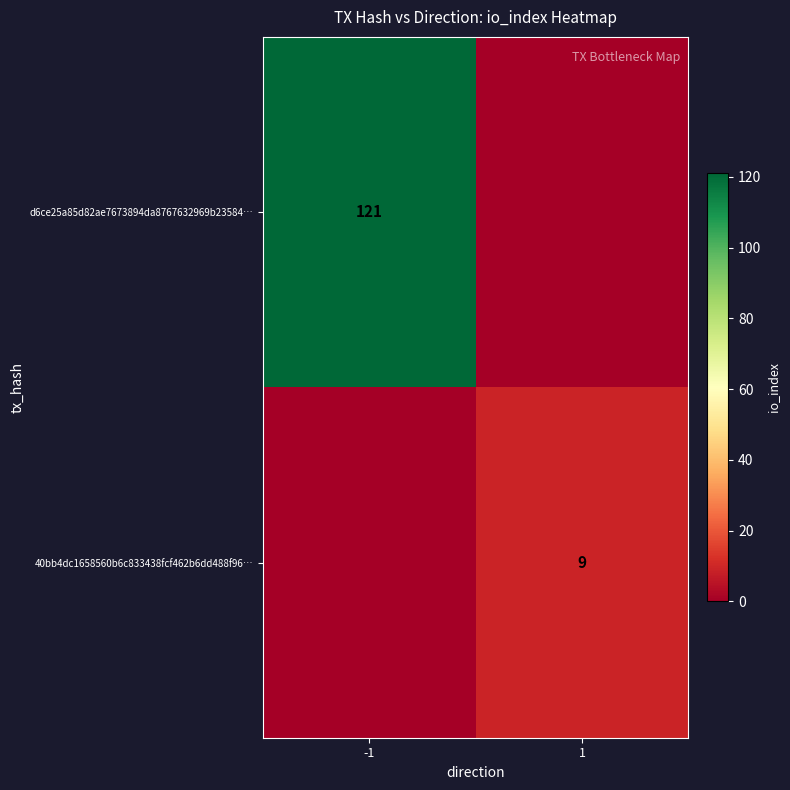

Is it true that 40bb4dc1658560b6c833438fcf462b6dd488f96… equals 9 at 1?

True